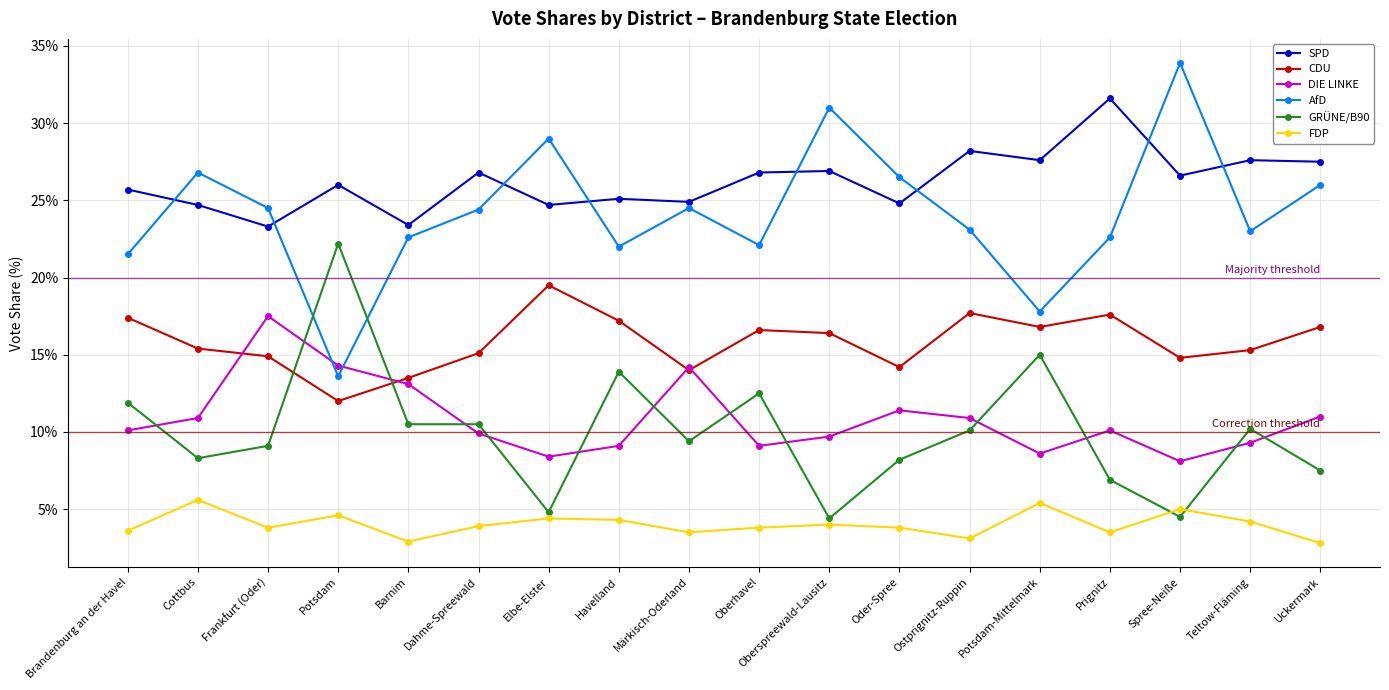

How many series are shown in this chart?

6